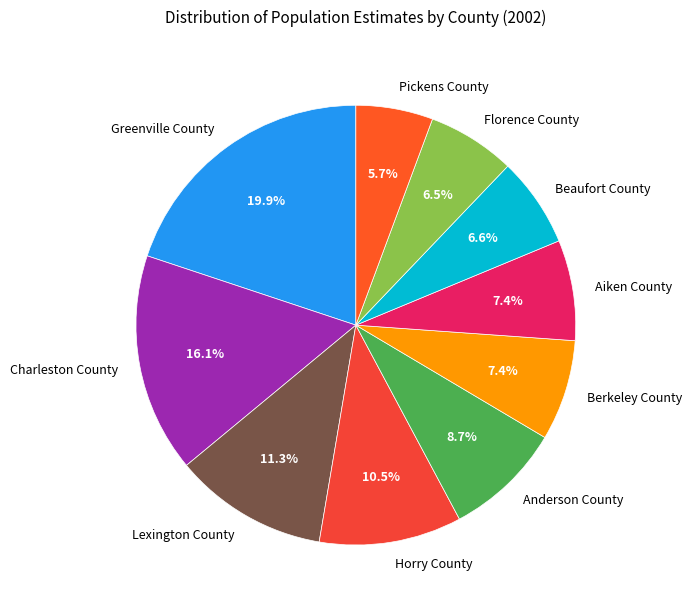

Which slice is the smallest?

Pickens County